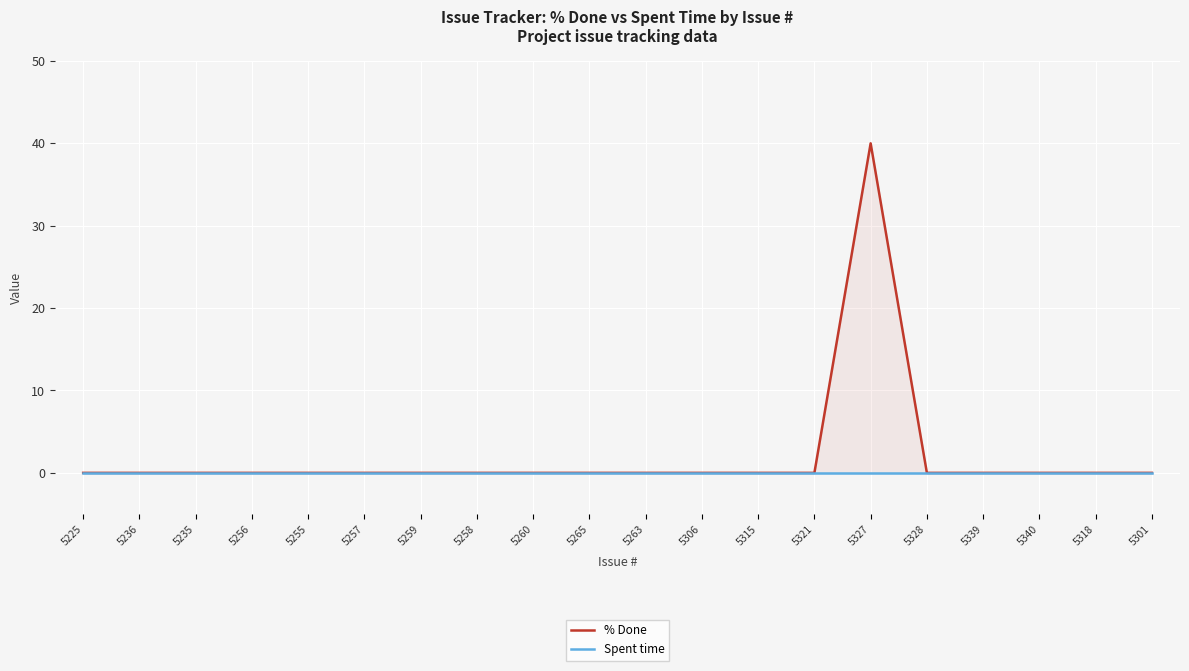

True or false: Spent time has more than 2 points higher than both neighbors.

False